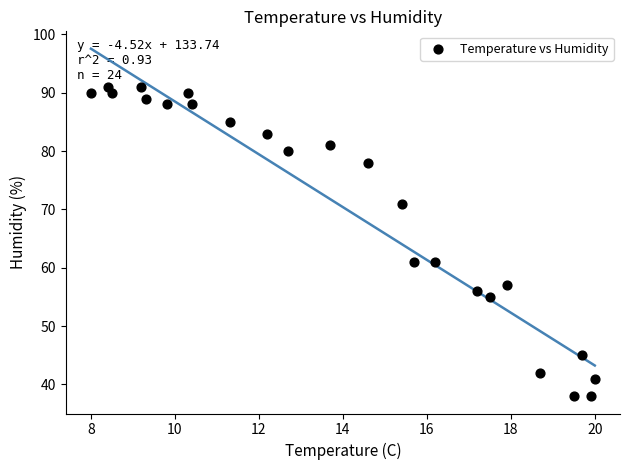

What is the range of Y values (max minus min)?

53